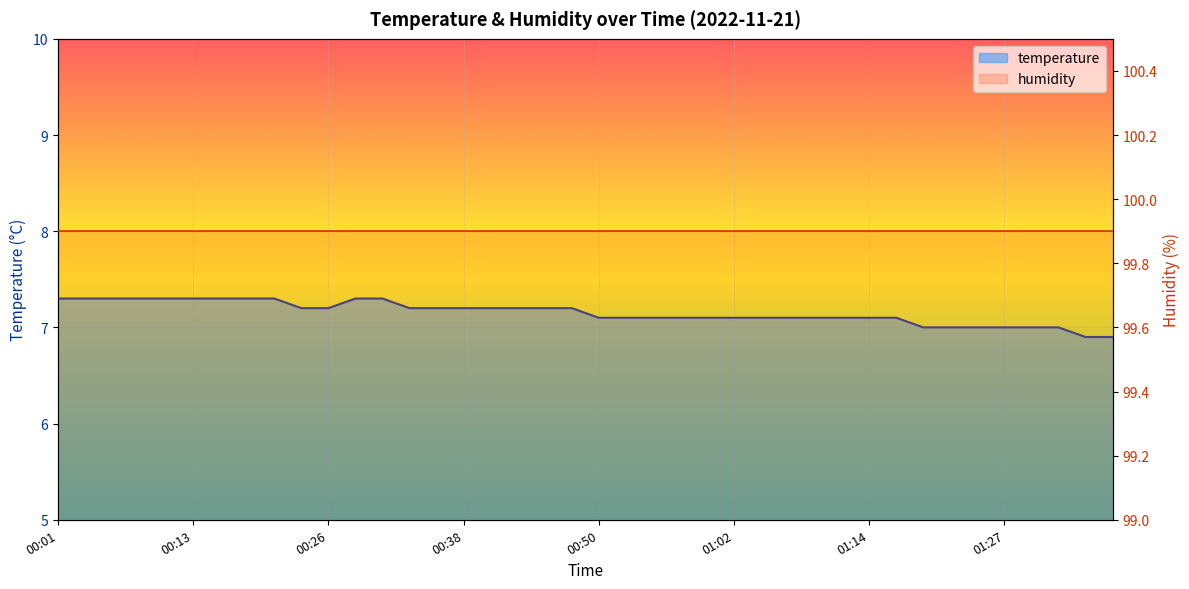

What is the change in value from 00:08 to 01:31?

-0.3